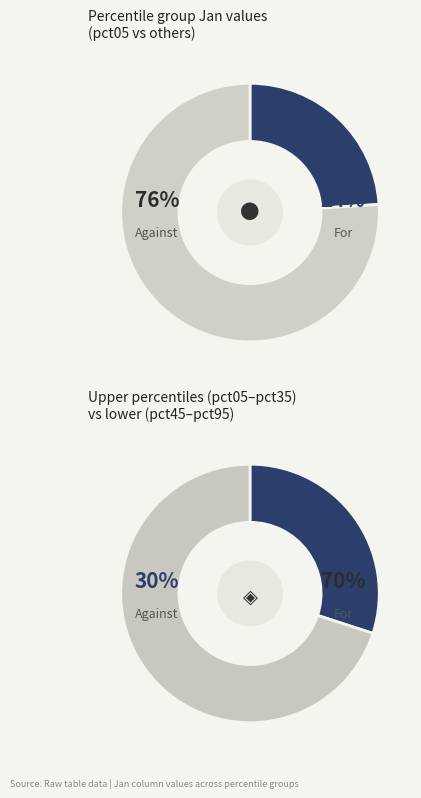

To the nearest percent, what portion does pct35 represent?

10%